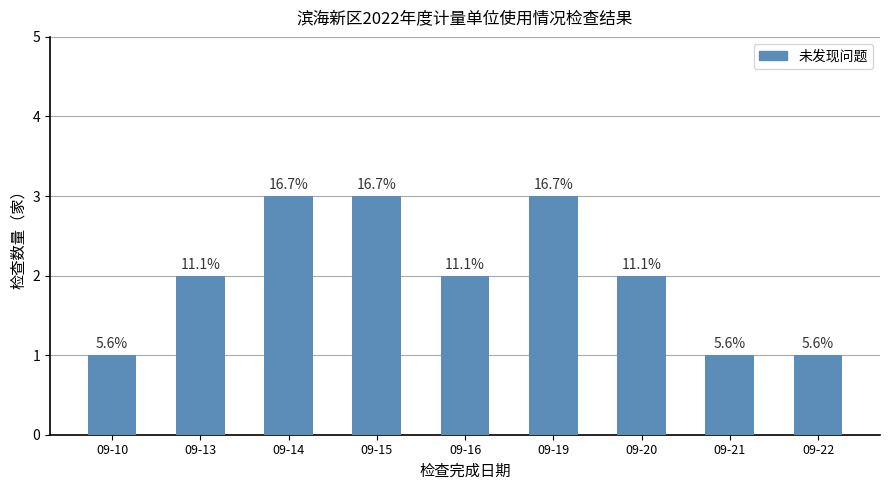

Which has a higher value, 09-22 or 09-16?

09-16